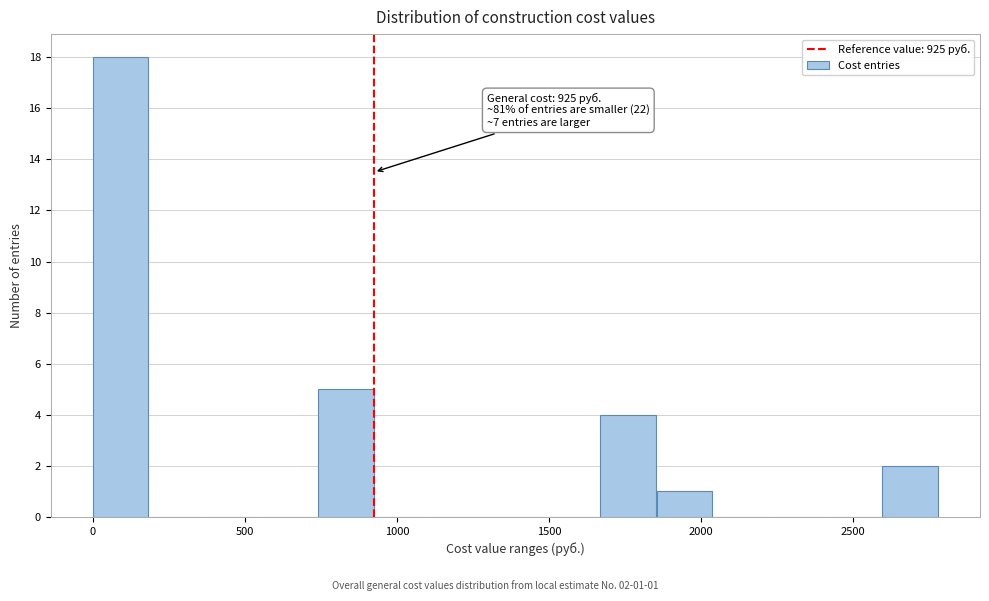

Around what value on the x-axis is the tallest bar? Give the approximate position of its centre, as read against the axis.

100